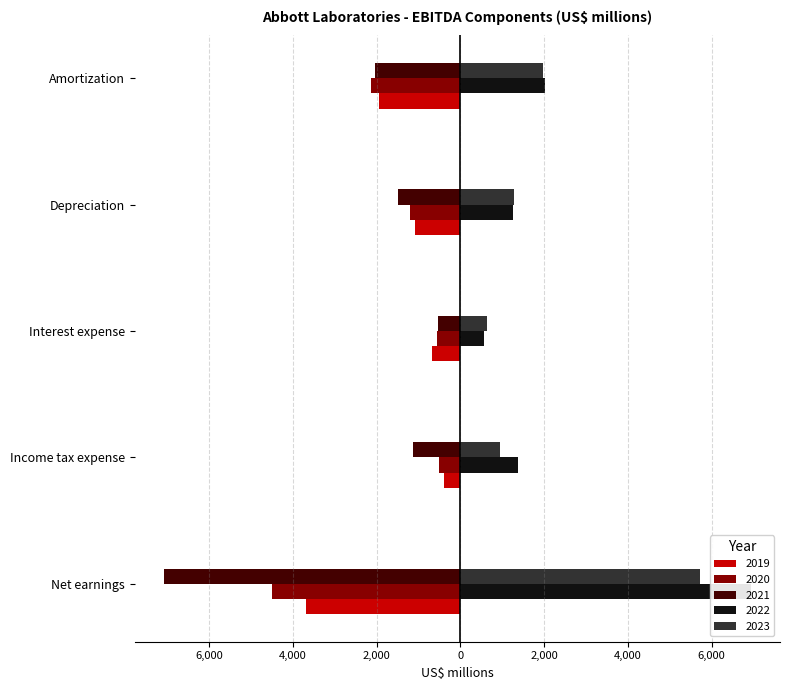

Which series has the largest total across all categories?

2022